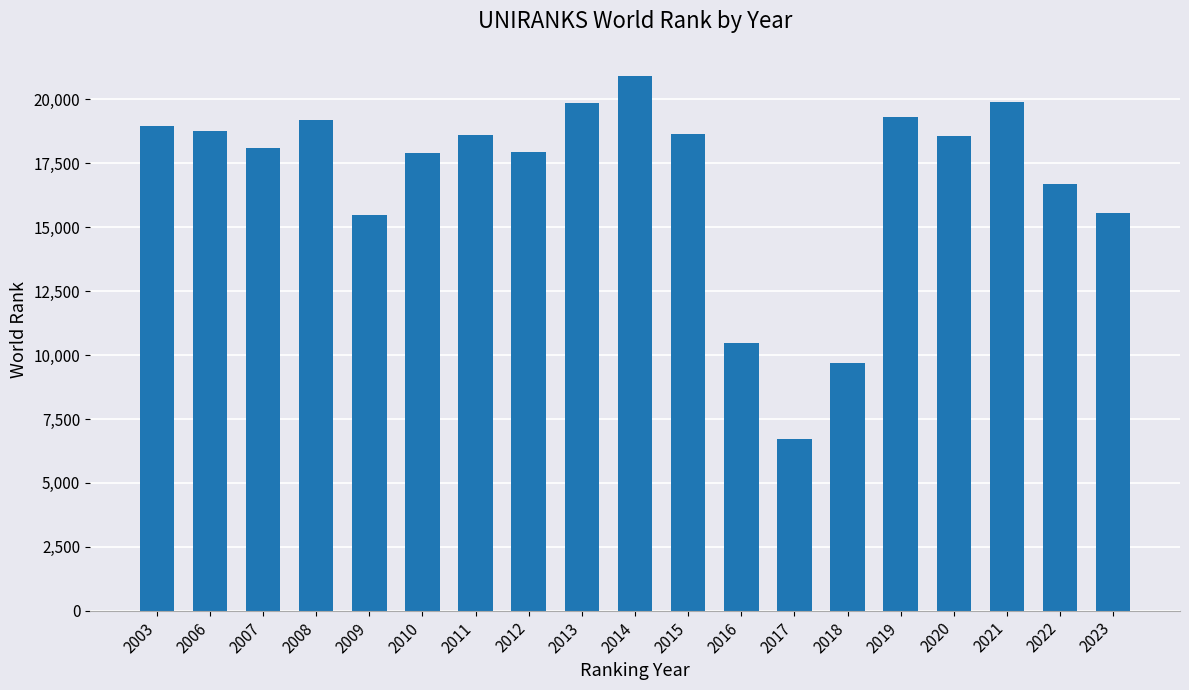

What is the difference between the values at 2019 and 2021?

575